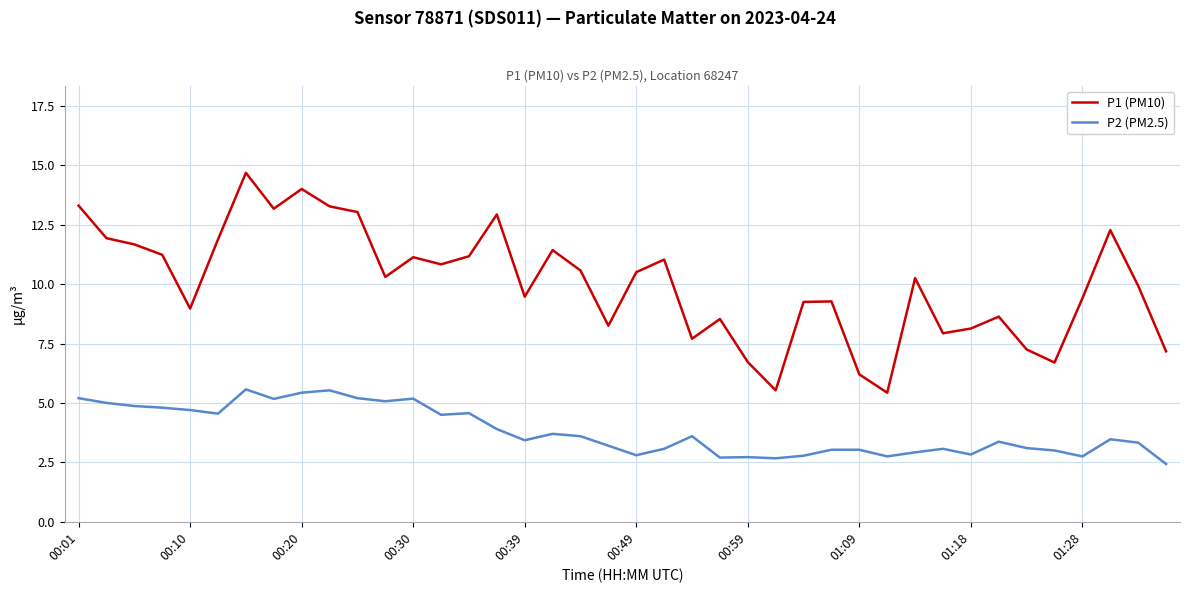

True or false: P2 (PM2.5) and P1 (PM10) intersect in this chart.

False